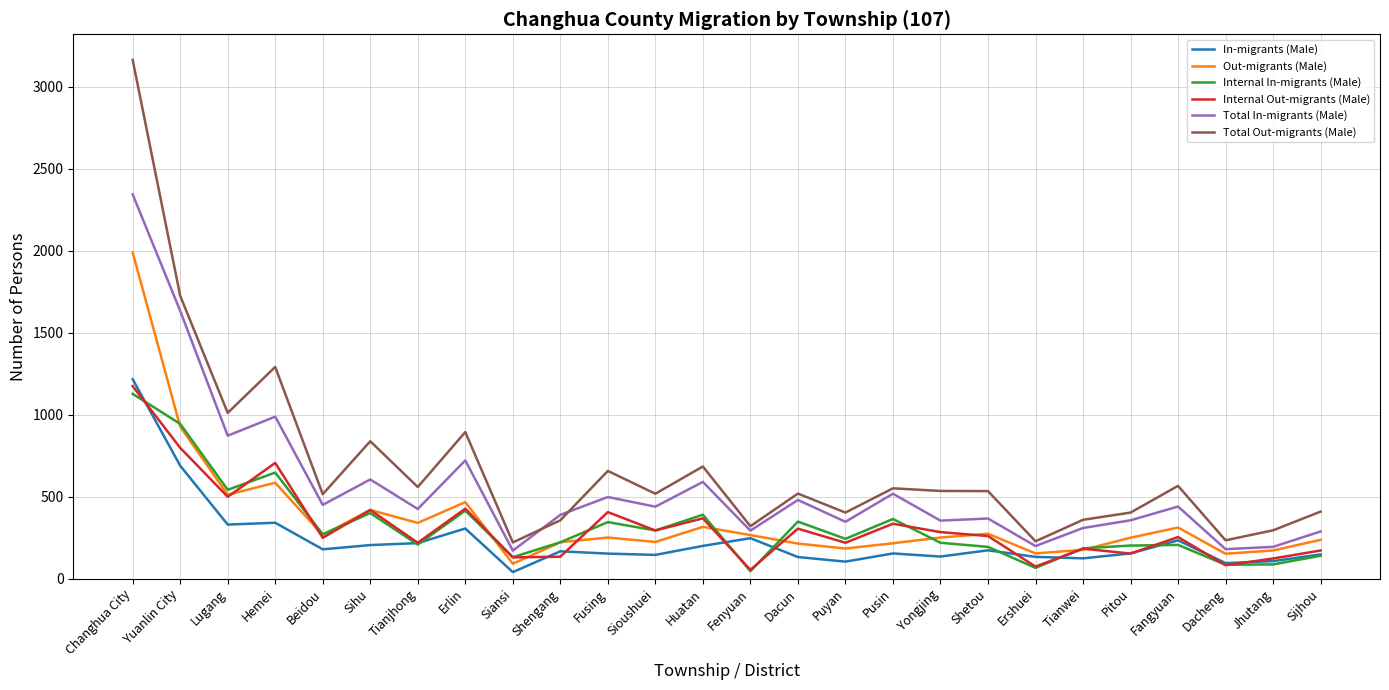

At which category does the chart reach its peak across all series?

Changhua City